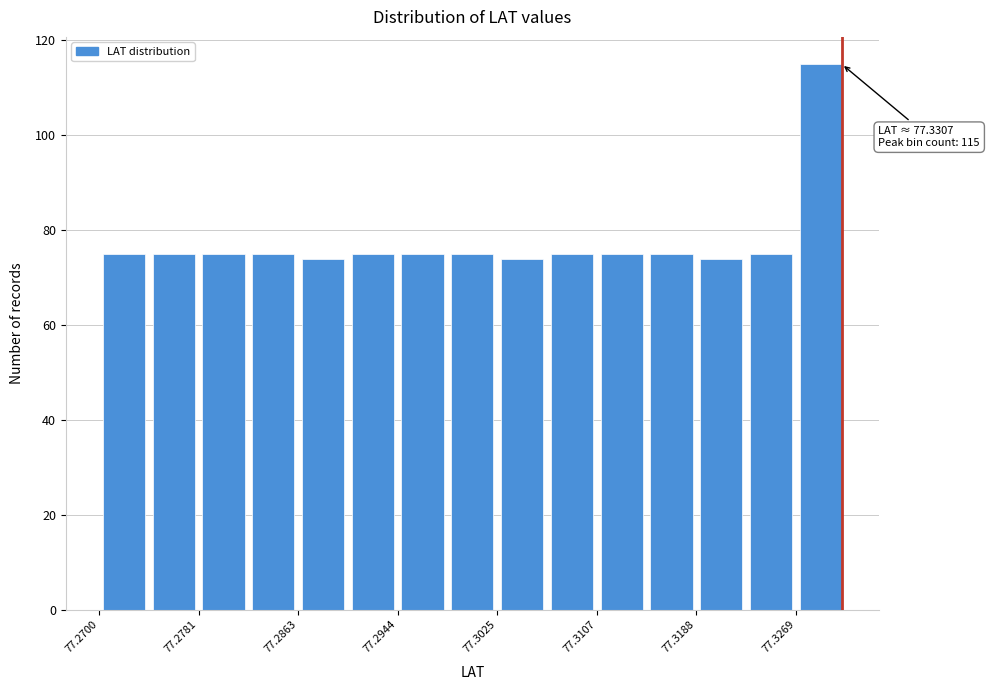

Which range on the x-axis has the tallest bar?

77.327 to 77.331